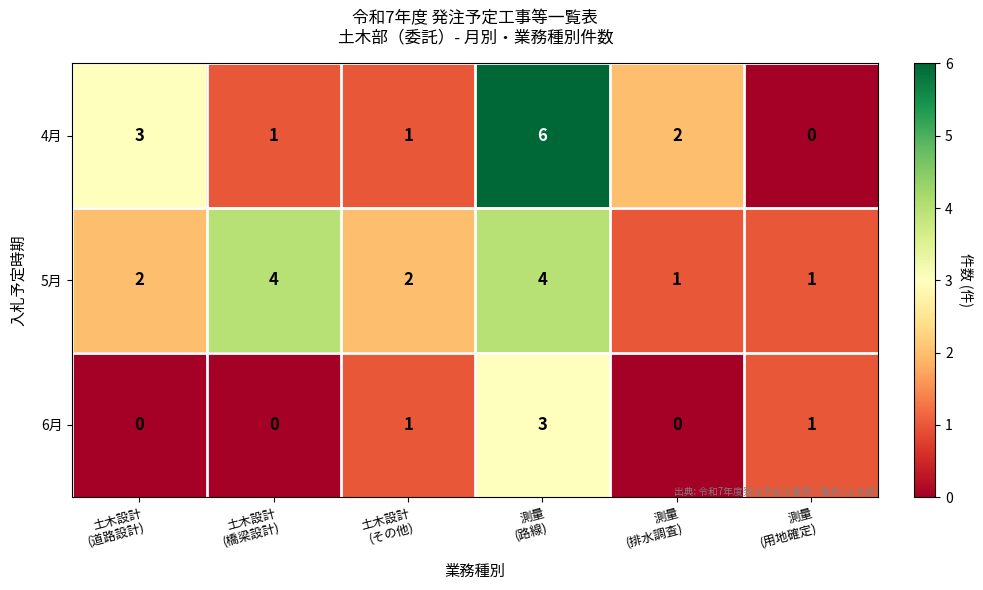

What is the difference between the maximum and minimum values in the 4月 series?

6